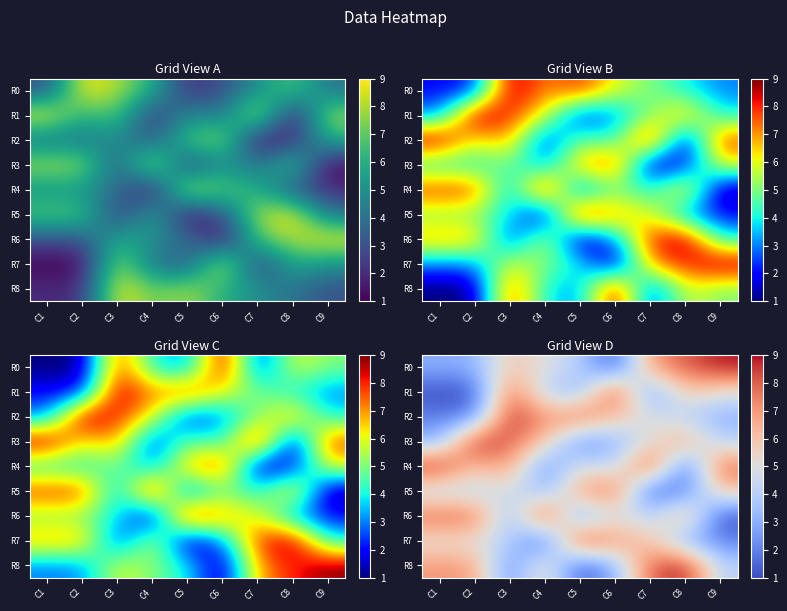

What is the difference between the highest and lowest values at C2?

8